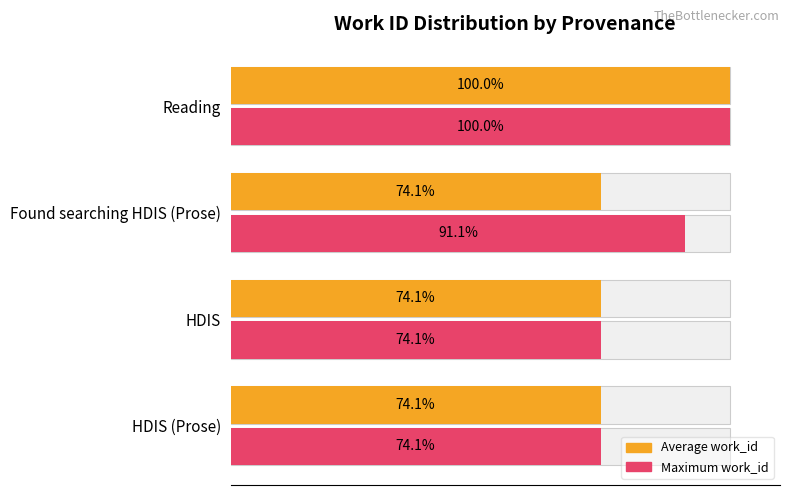

List the series in order of their peak value, lowest first.

Average work_id, Maximum work_id